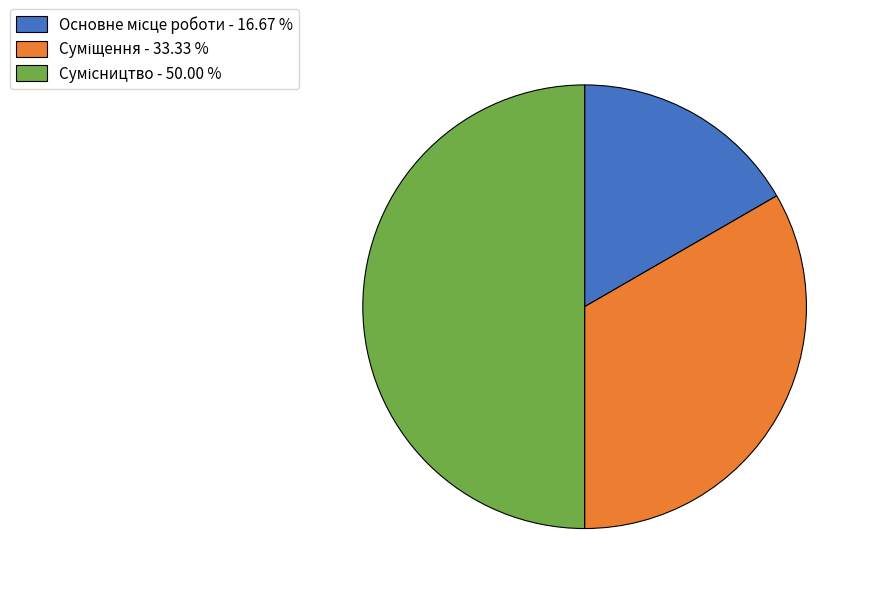

Between Сумісництво and Основне місце роботи, which is larger?

Сумісництво